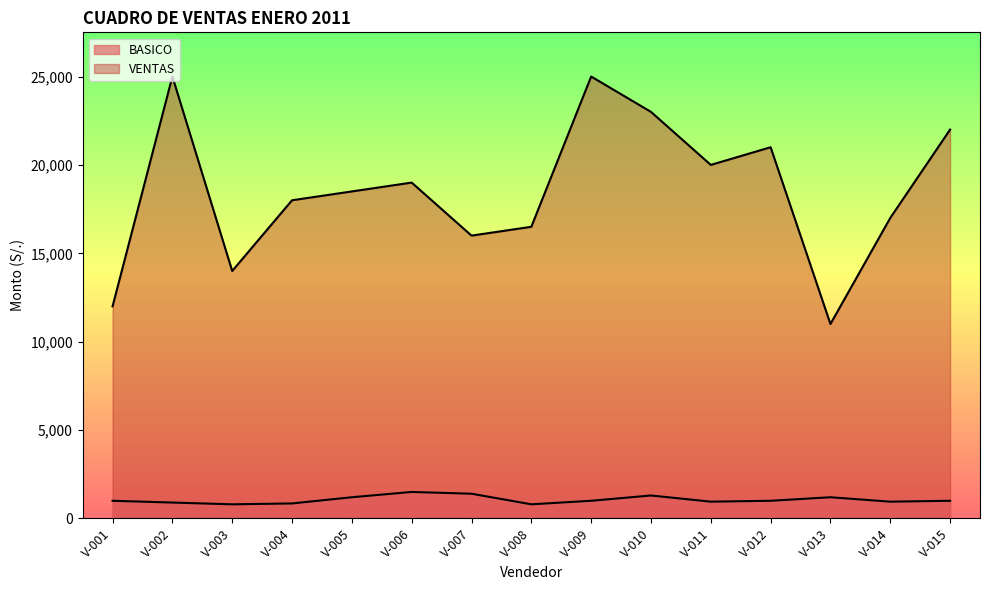

What are all the series names shown in the legend?

BASICO, VENTAS